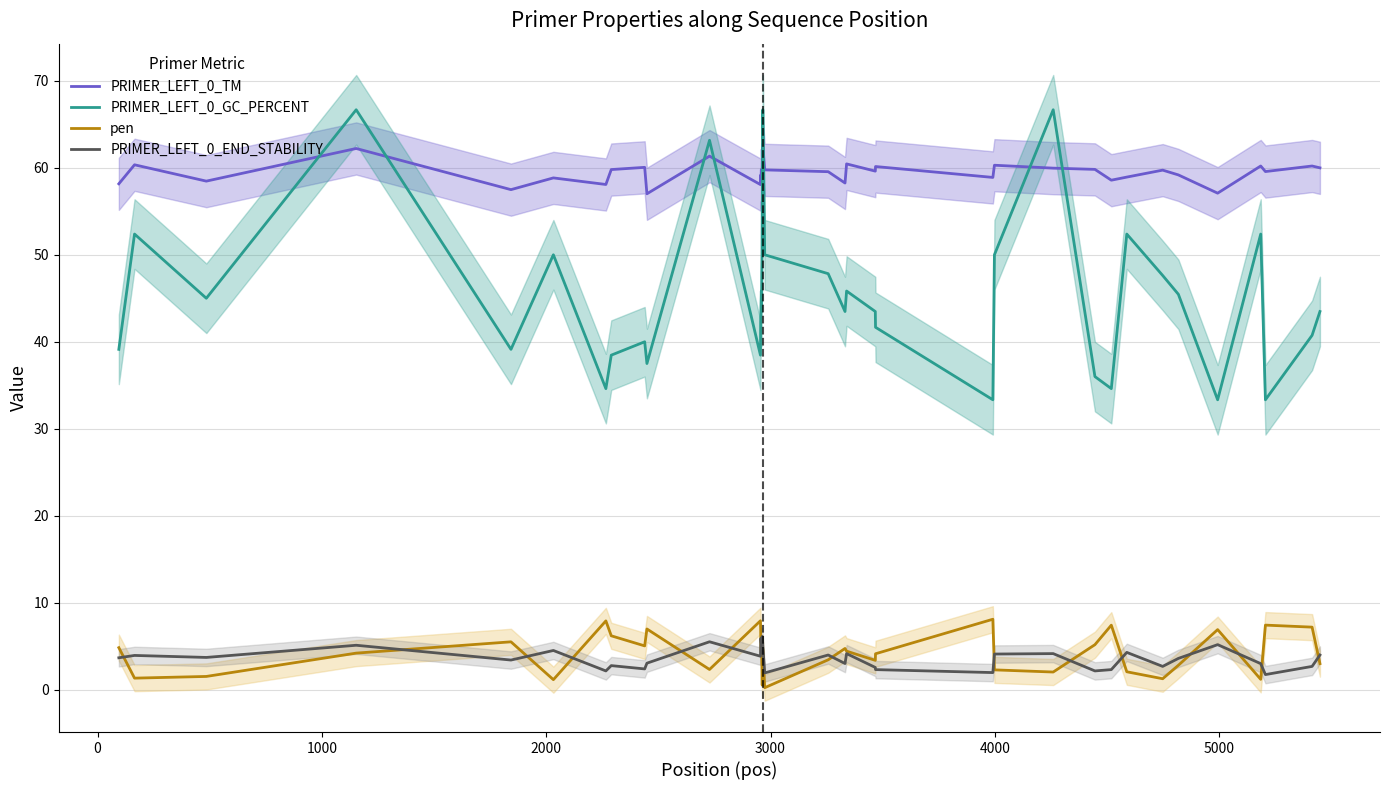

True or false: PRIMER_LEFT_0_GC_PERCENT and PRIMER_LEFT_0_END_STABILITY cross at least once.

False